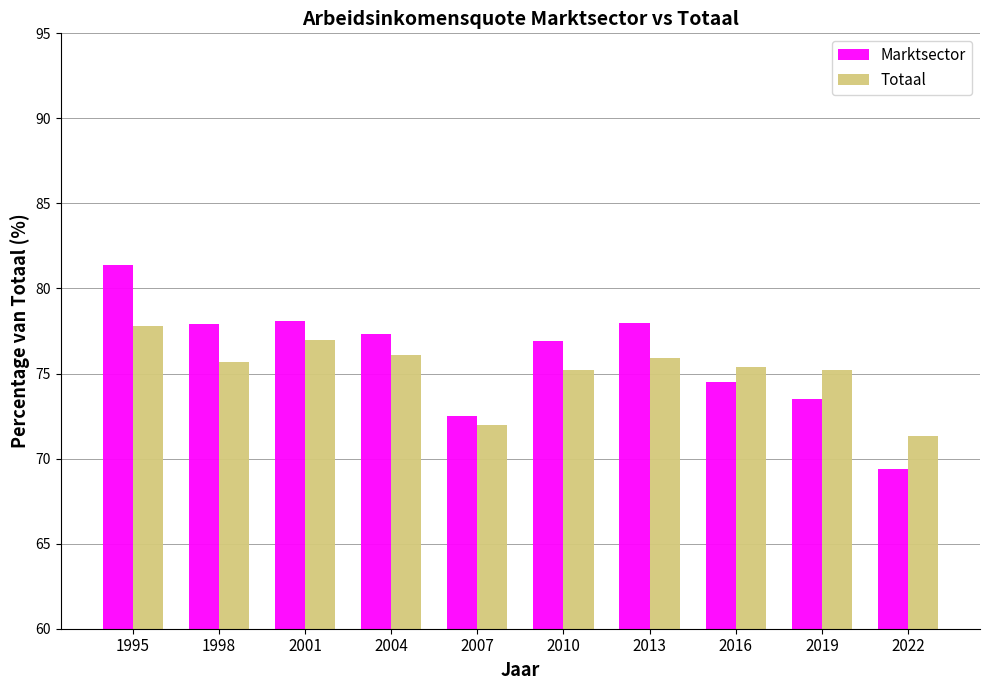

At which category is the sum across all series the highest?

1995